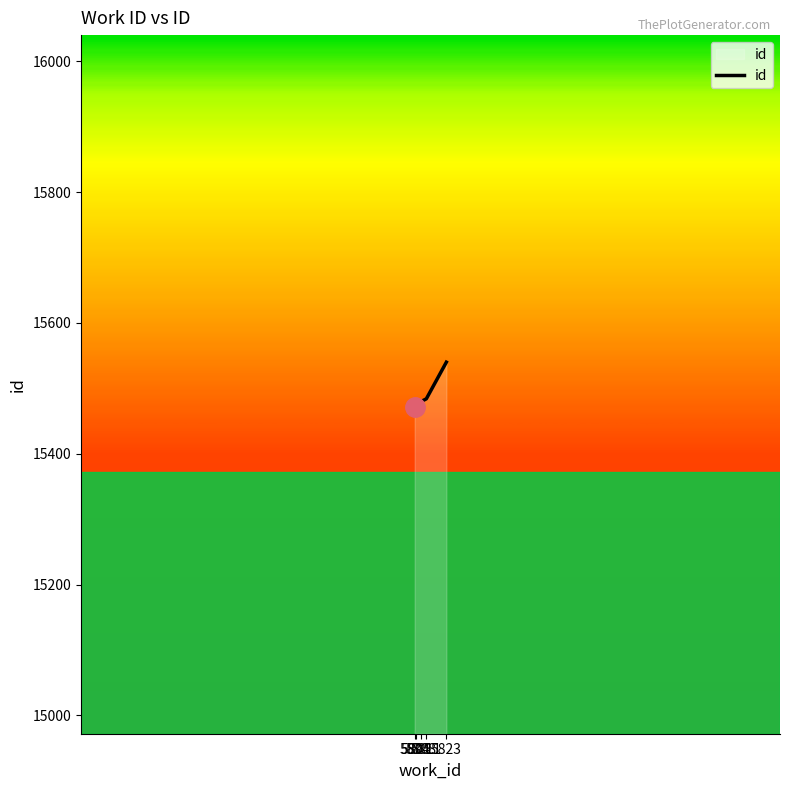

What is the difference between the values at 5804 and 5808?

8